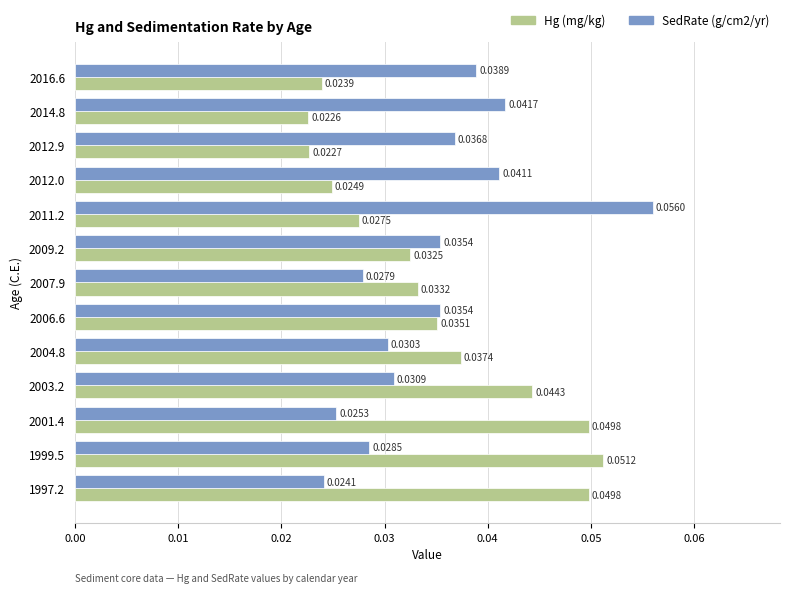

Which series has the widest spread of values?

SedRate (g/cm2/yr)